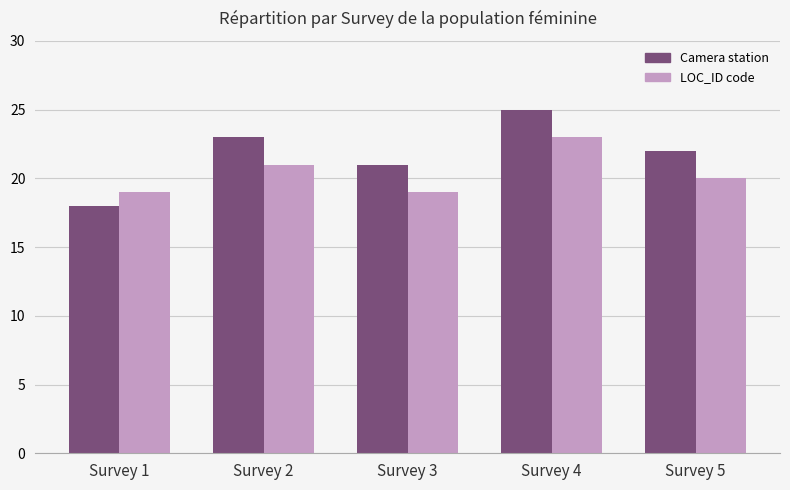

How many groups of bars are there?

5